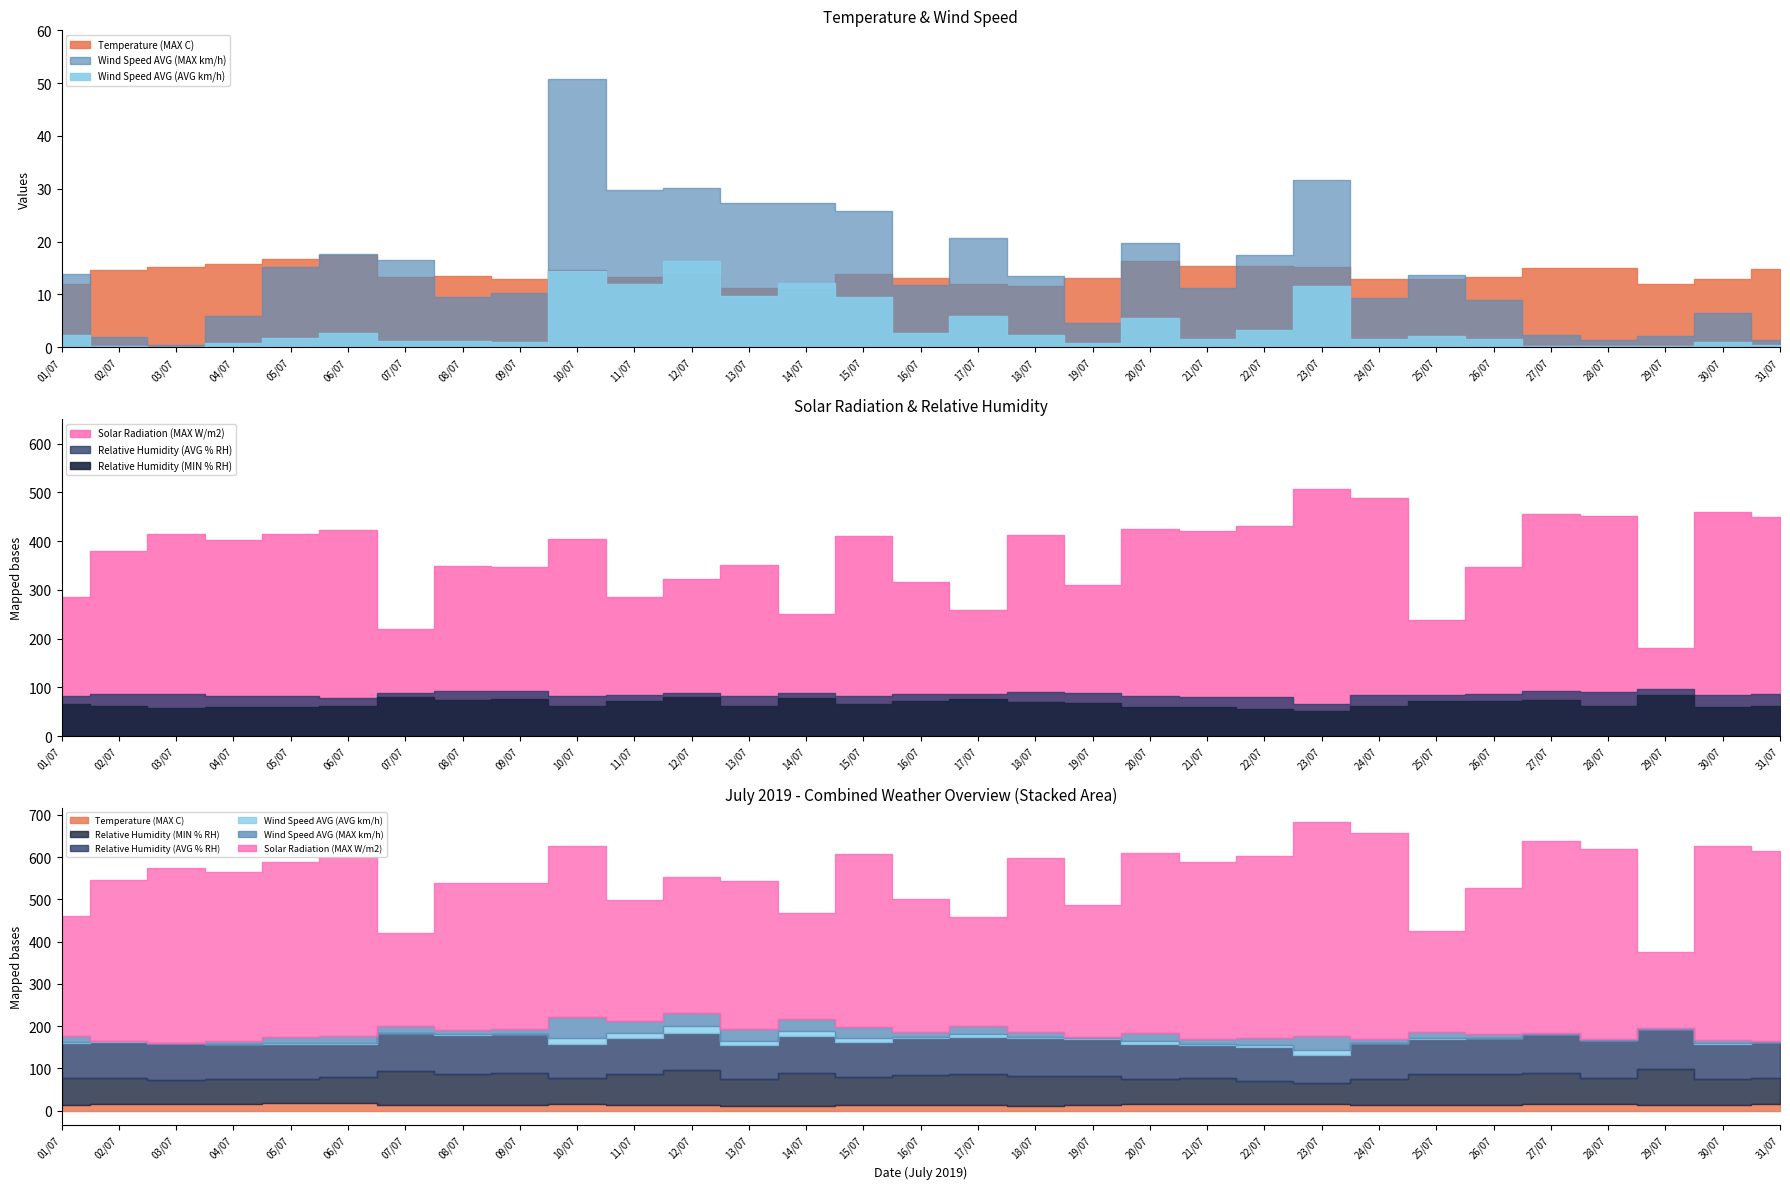

Where is the first local minimum for Solar Radiation (MAX W/m2)?

04/07